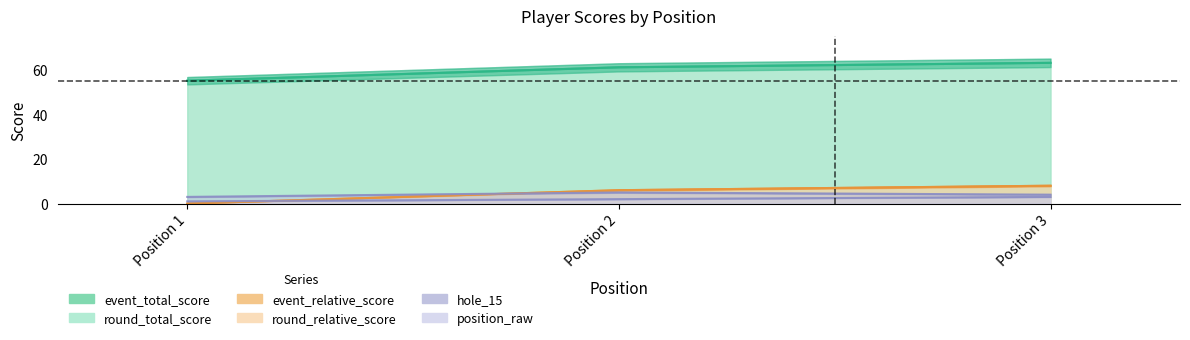

Rank the series by their maximum value, from lowest to highest.

position_raw, hole_15, event_relative_score, round_relative_score, event_total_score, round_total_score